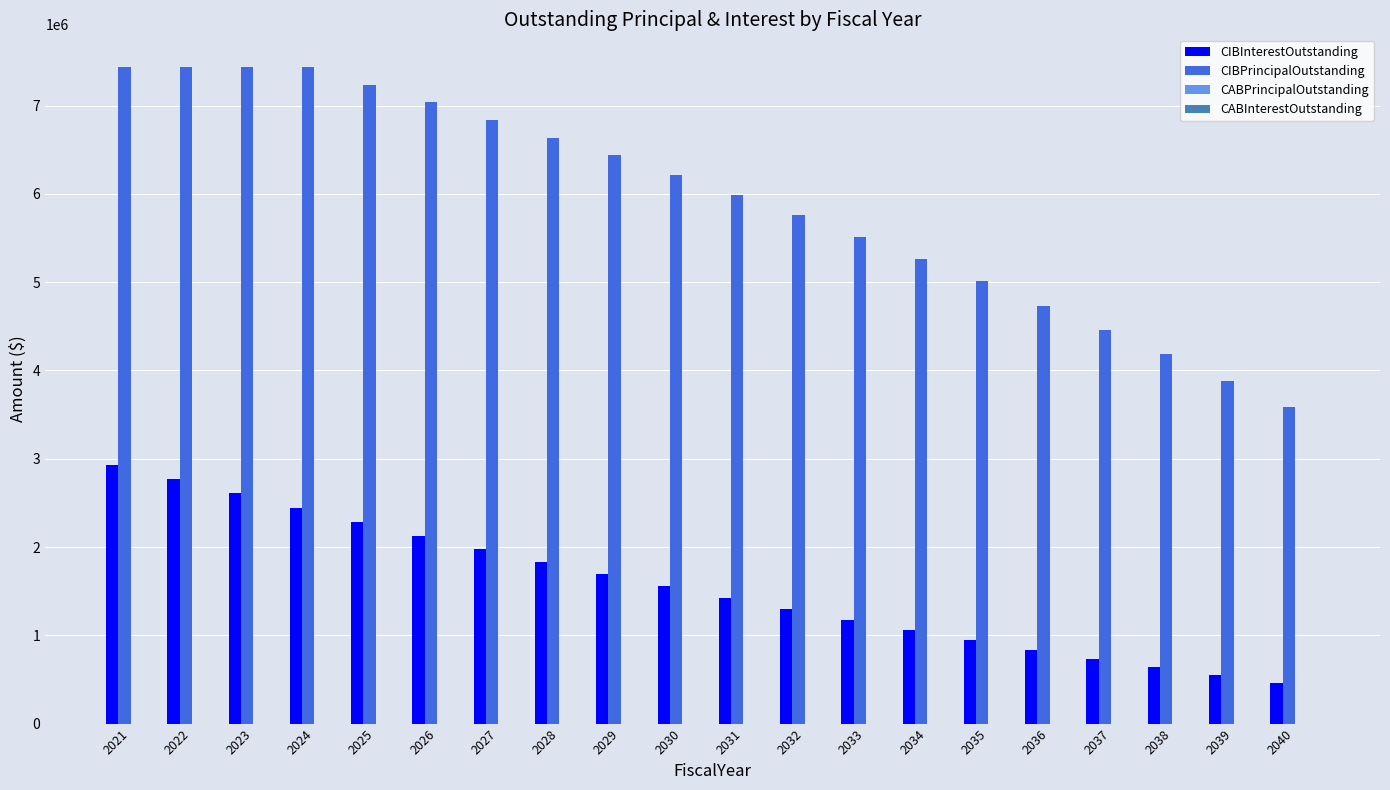

How many bars are there in total?

40